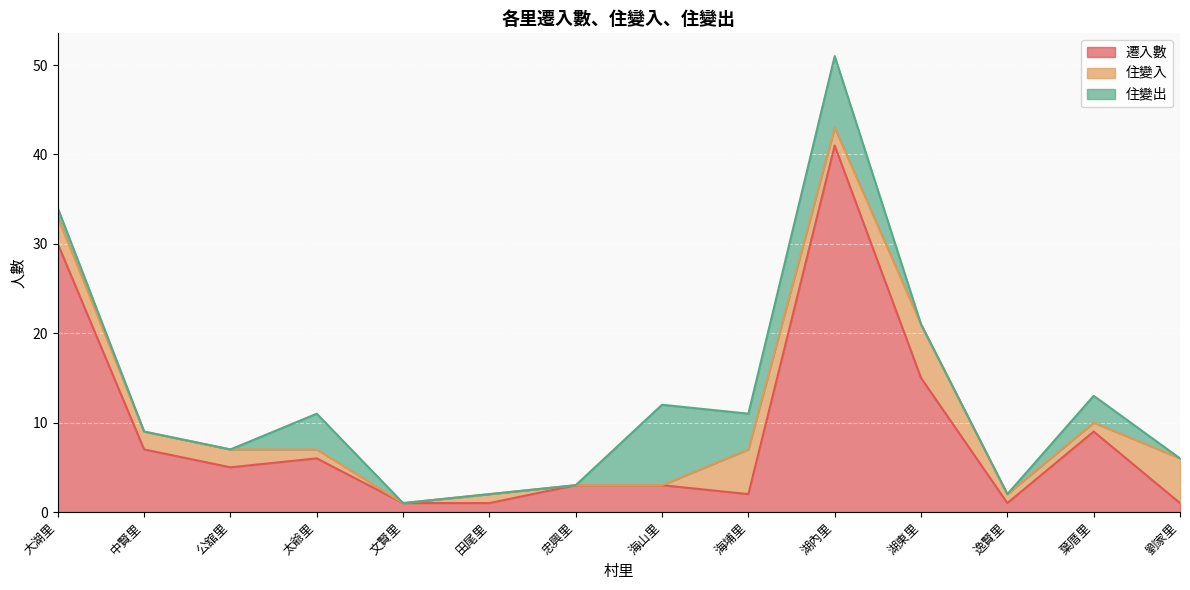

What is the label of the 12th point from the right?

公舘里